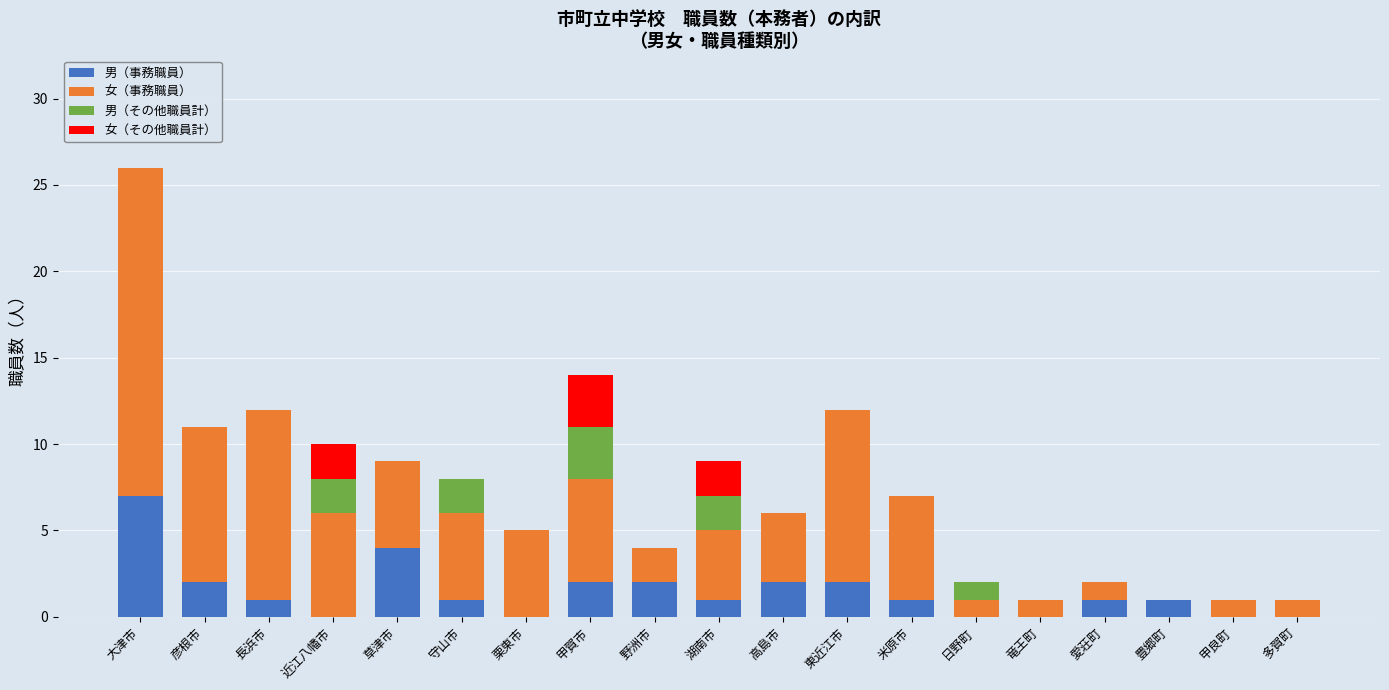

At which category is the sum across all series the highest?

大津市